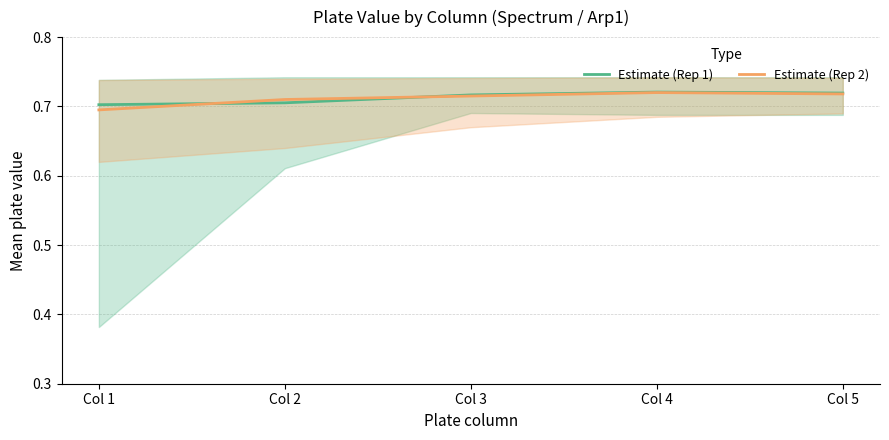

Where do Replicate 1 and Replicate 2 first cross each other?

Col 1 and Col 2